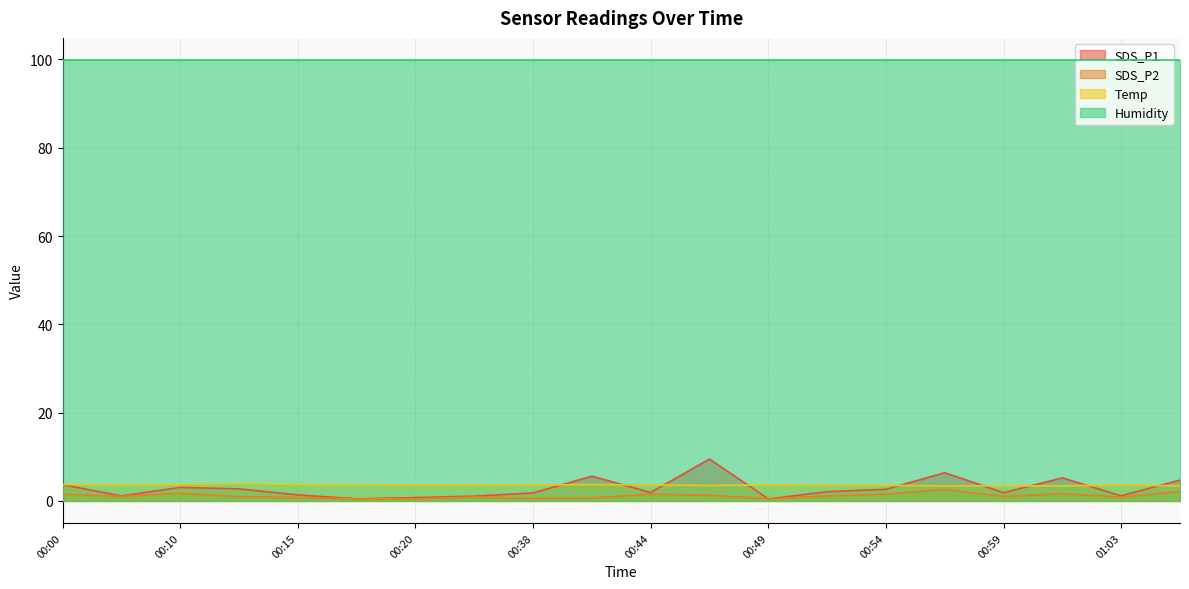

True or false: Temp and Humidity cross at least once.

False